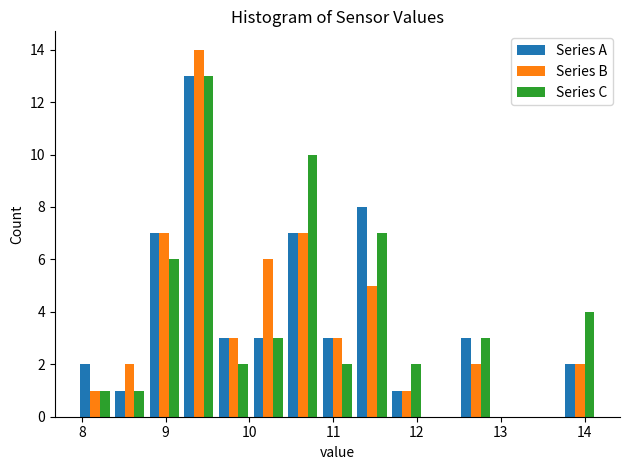

Reading left to right, transcribe this chart: for each range on the x-axis, give the height of each series' bar. Neither the bar edges nor the heights are printed on the chart, so give them approximately, as read against the axes.

8.0 to 8.4: Series A=2	Series B=1	Series C=1
8.4 to 8.8: Series A=1	Series B=2	Series C=1
8.8 to 9.2: Series A=7	Series B=7	Series C=6
9.2 to 9.6: Series A=13	Series B=14	Series C=13
9.6 to 10.0: Series A=3	Series B=3	Series C=2
10.0 to 10.4: Series A=3	Series B=6	Series C=3
10.4 to 10.8: Series A=7	Series B=7	Series C=10
10.8 to 11.3: Series A=3	Series B=3	Series C=2
11.3 to 11.7: Series A=8	Series B=5	Series C=7
11.7 to 12.1: Series A=1	Series B=1	Series C=2
12.1 to 12.5: Series A=0	Series B=0	Series C=0
12.5 to 12.9: Series A=3	Series B=2	Series C=3
12.9 to 13.3: Series A=0	Series B=0	Series C=0
13.3 to 13.7: Series A=0	Series B=0	Series C=0
13.7 to 14.2: Series A=2	Series B=2	Series C=4